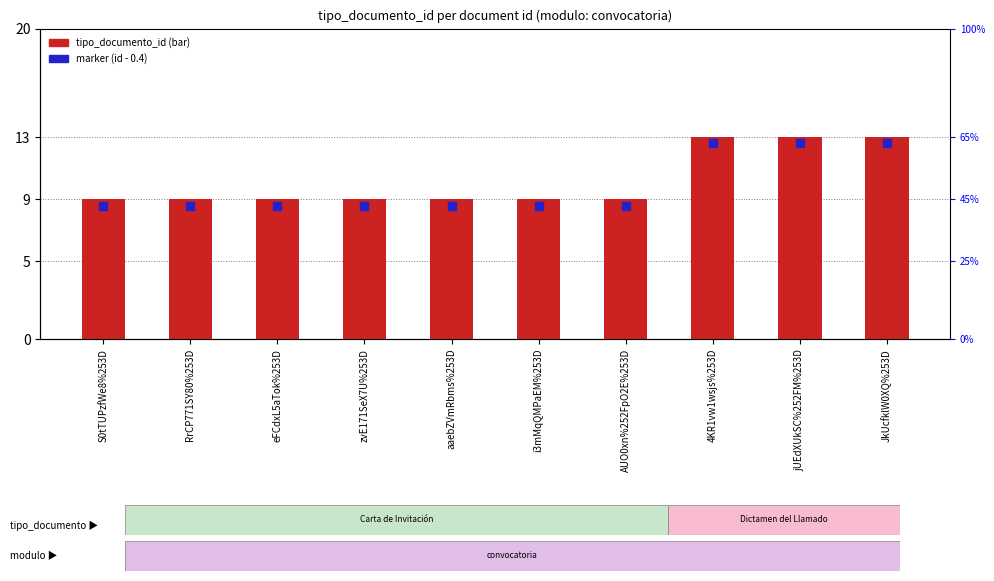

Which series reaches the minimum Y coordinate?

marker (tipo_documento_id - 0.4)